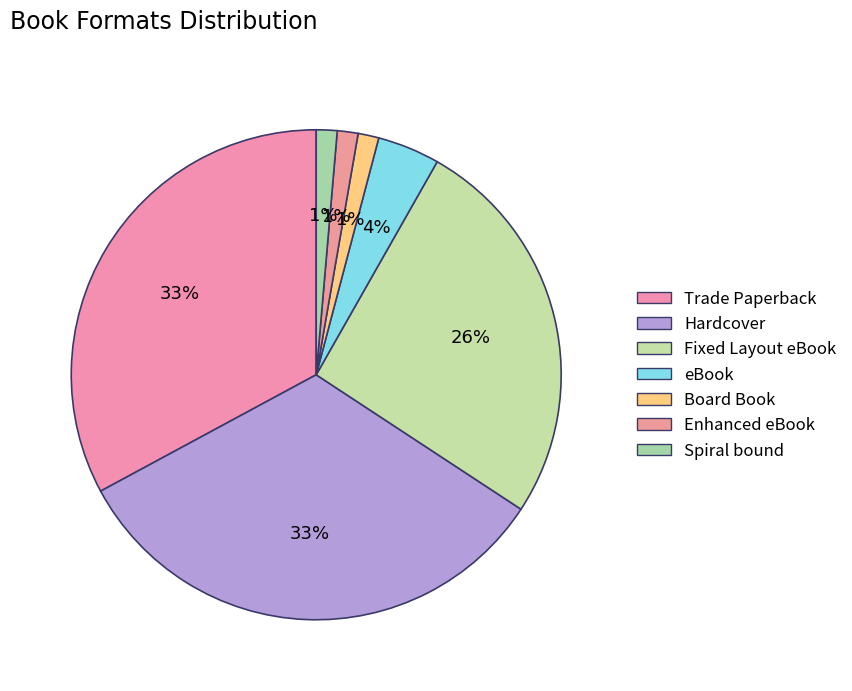

Which category has the biggest portion of the pie?

Trade Paperback